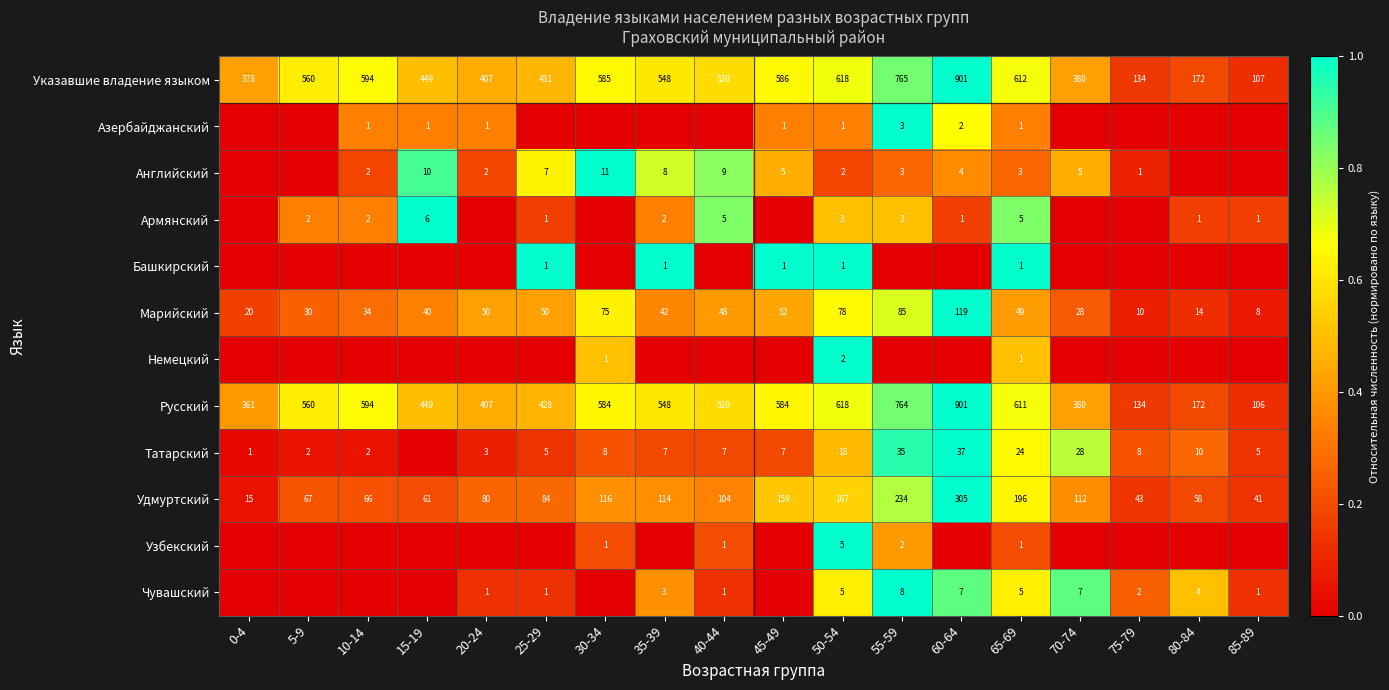

What is the maximum value for Русский?

901